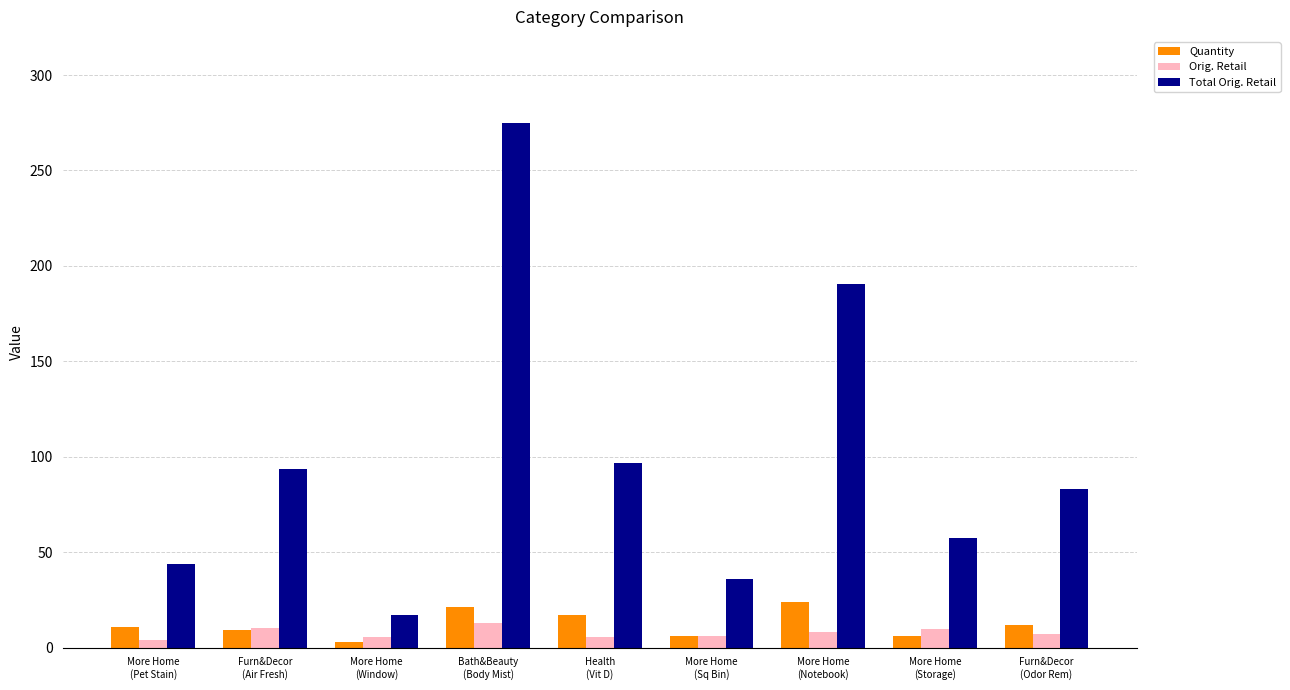

Read the Orig. Retail value at More Home
(Pet Stain).

4.0